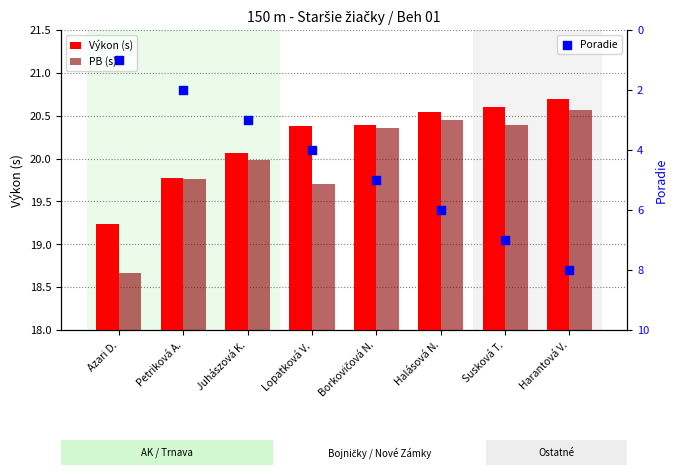

What is the total value across all series at Susková T.?

48.0